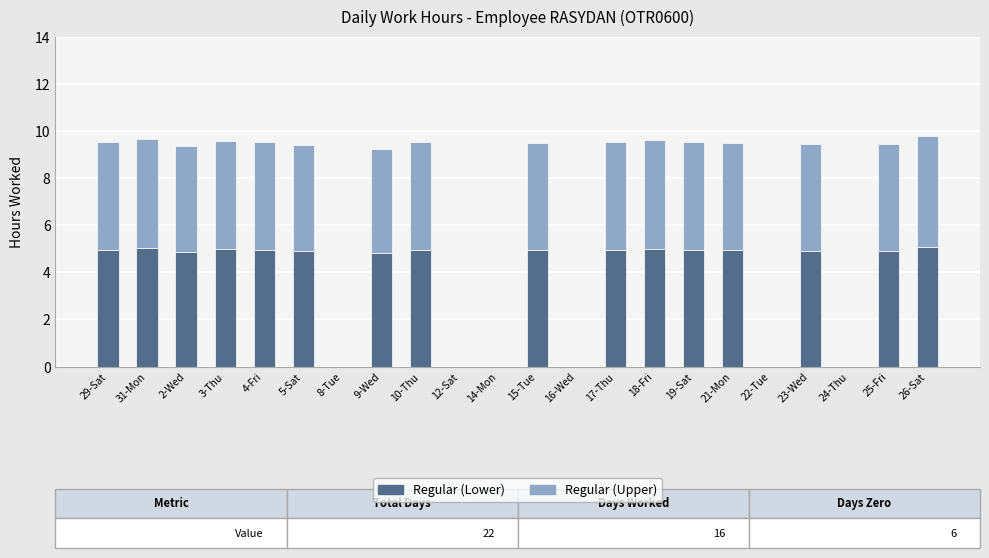

True or false: Regular (Lower) has a value of 5.0 at 29-Sat.

True